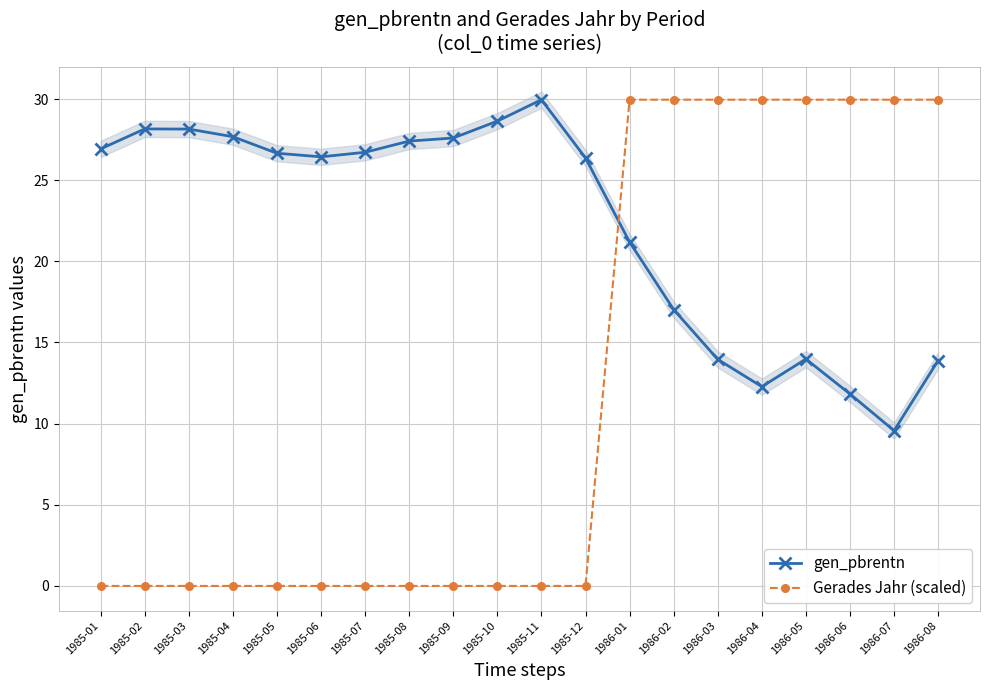

What is the maximum value for Gerades Jahr (scaled)?

30.0